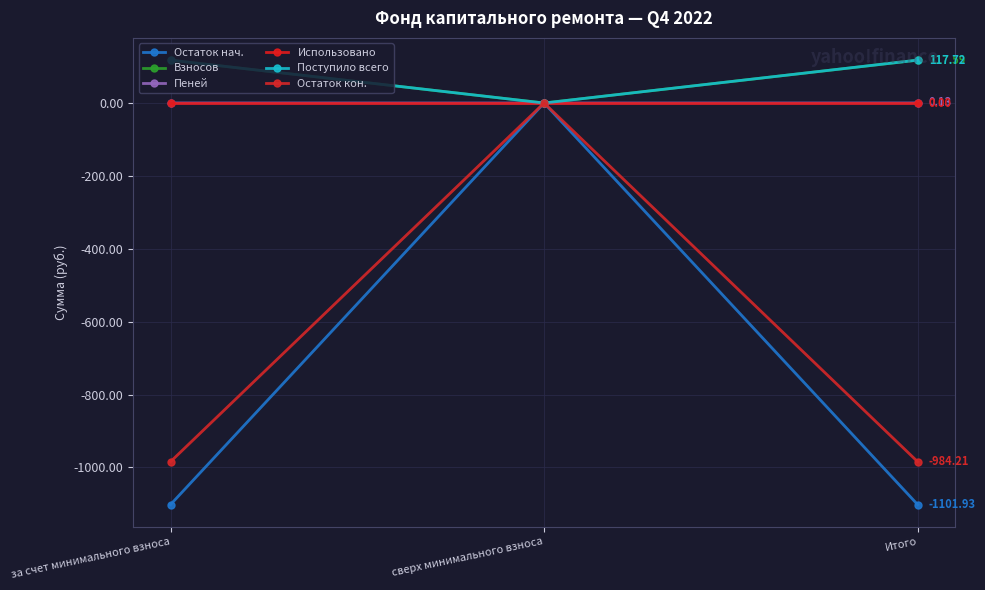

Which series has the largest total across all categories?

Поступило всего